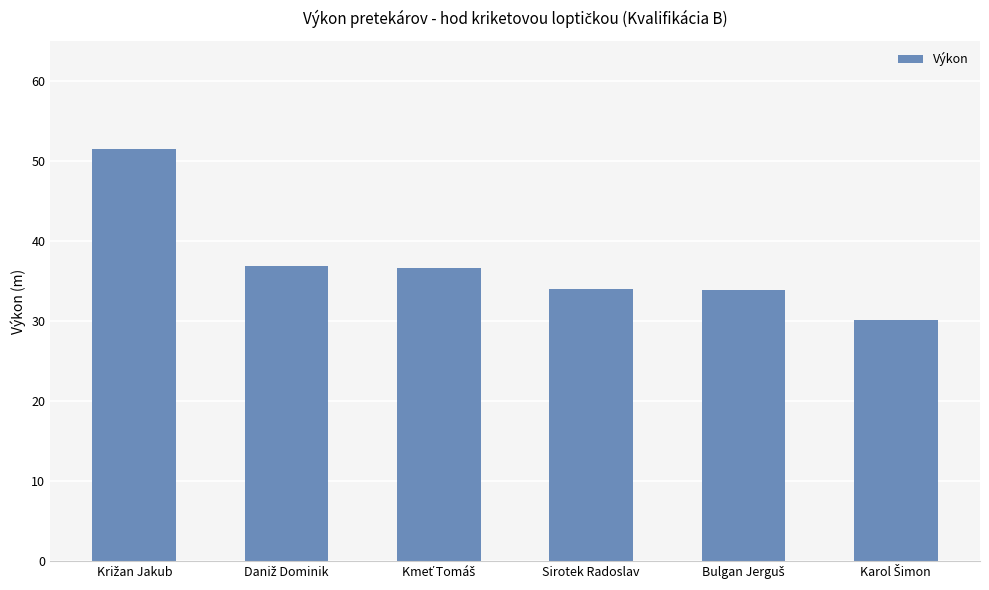

How many distinct data groups are displayed?

1